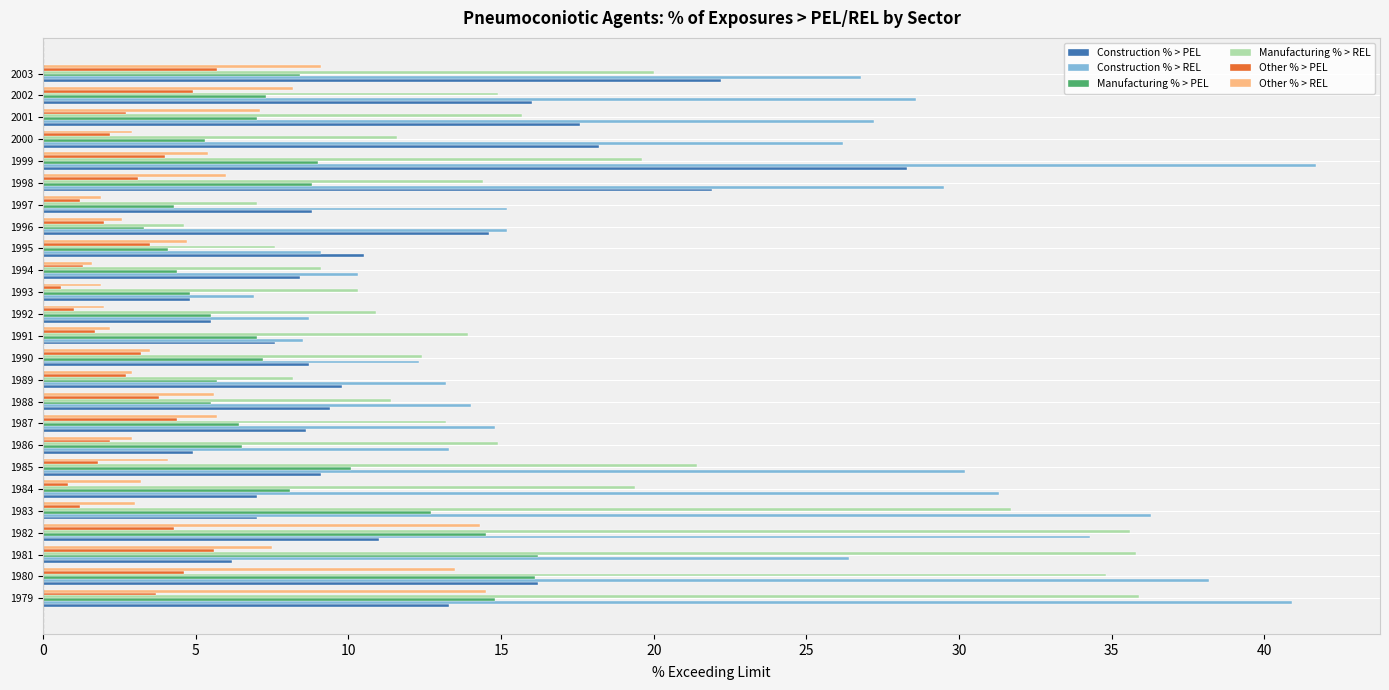

Read the Other % > REL value at 2000.

2.9